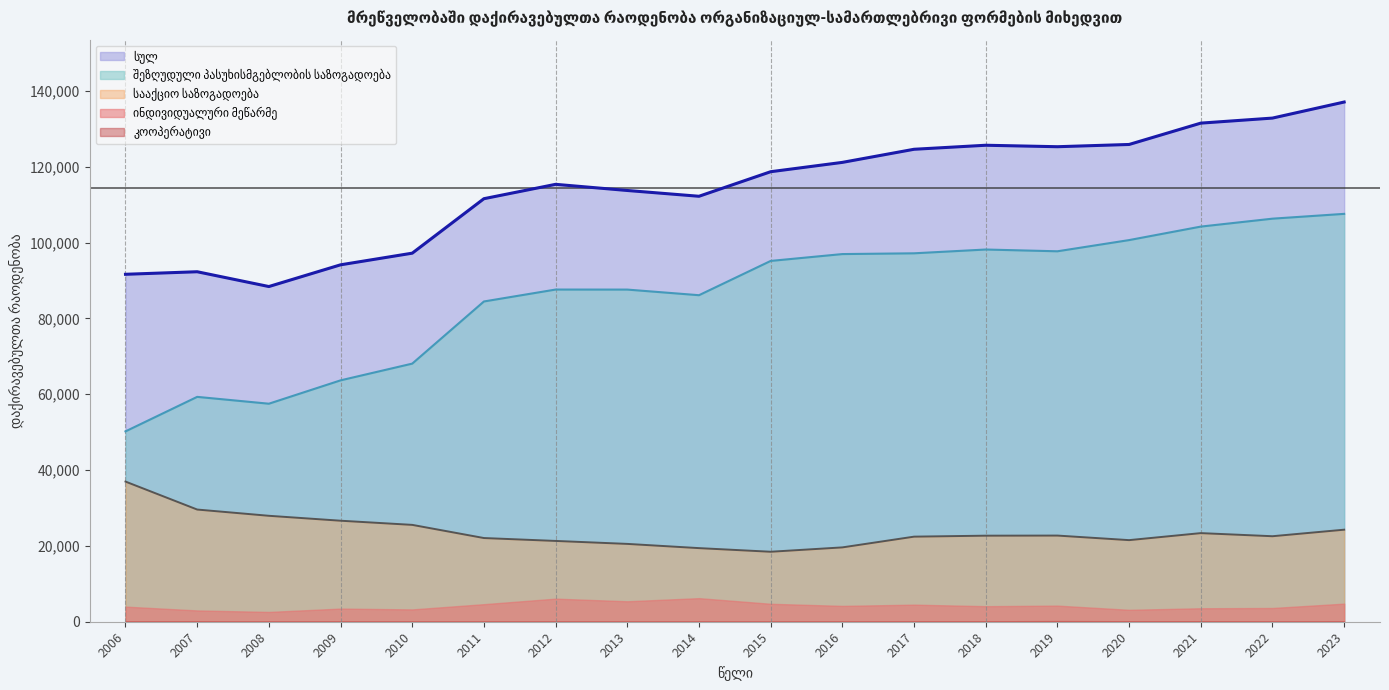

True or false: შეზღუდული (ხაზი) and სულ (ხაზი) cross at least once.

False